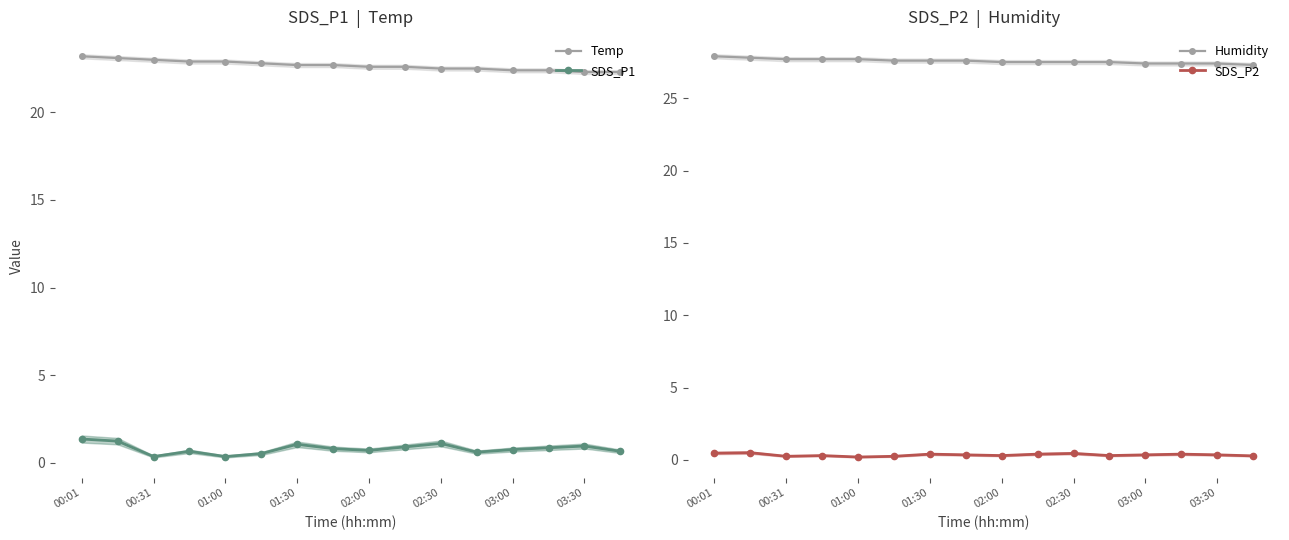

What is the difference between the maximum and minimum values in the SDS_P1 series?

1.0